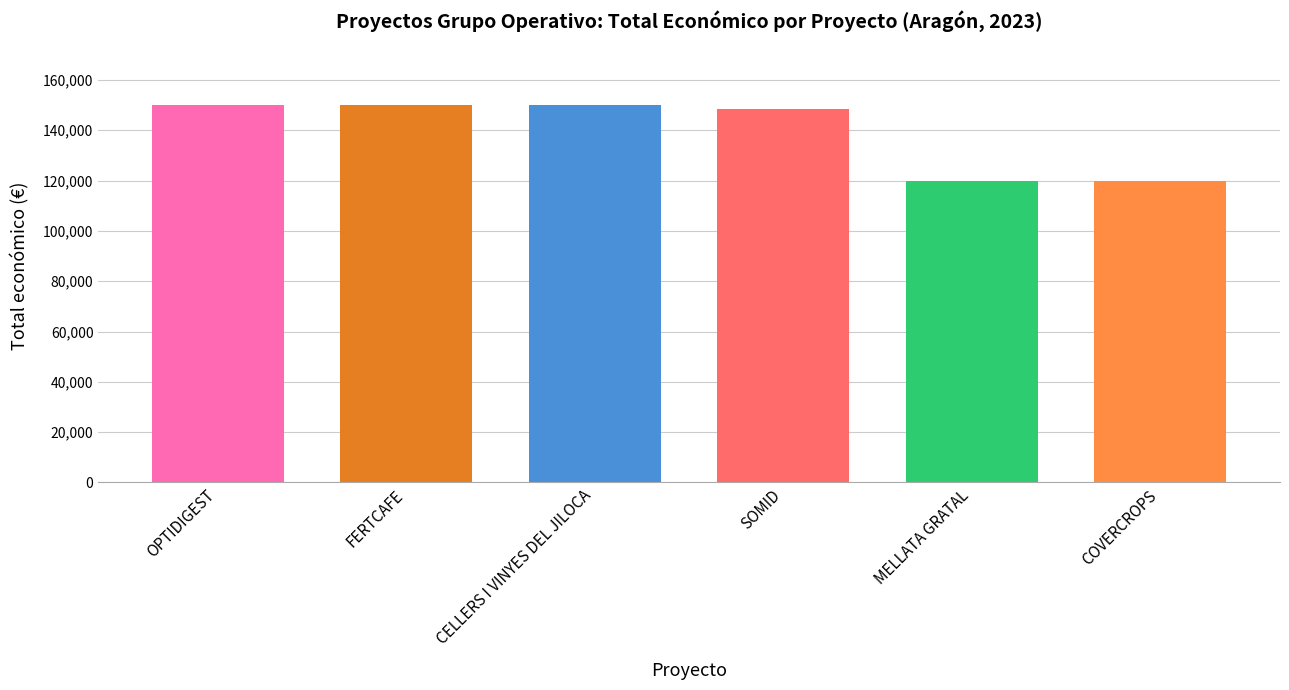

What is the value of the 3rd bar from the left?

150000